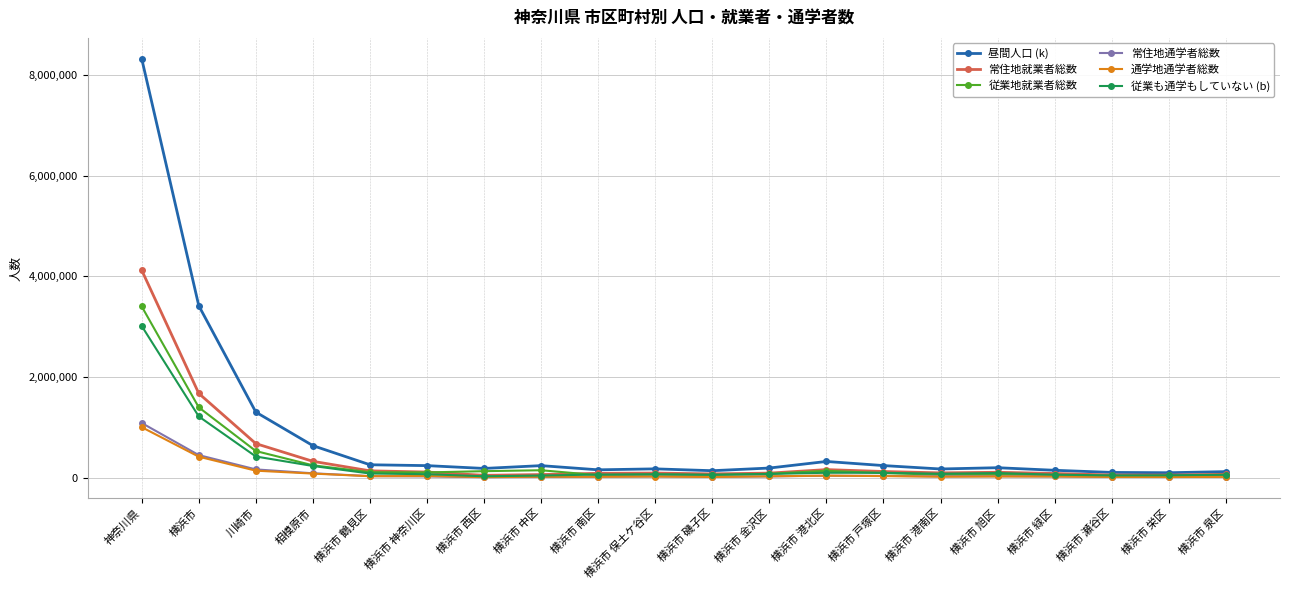

Does the chart display data point markers on the line(s)?

Yes